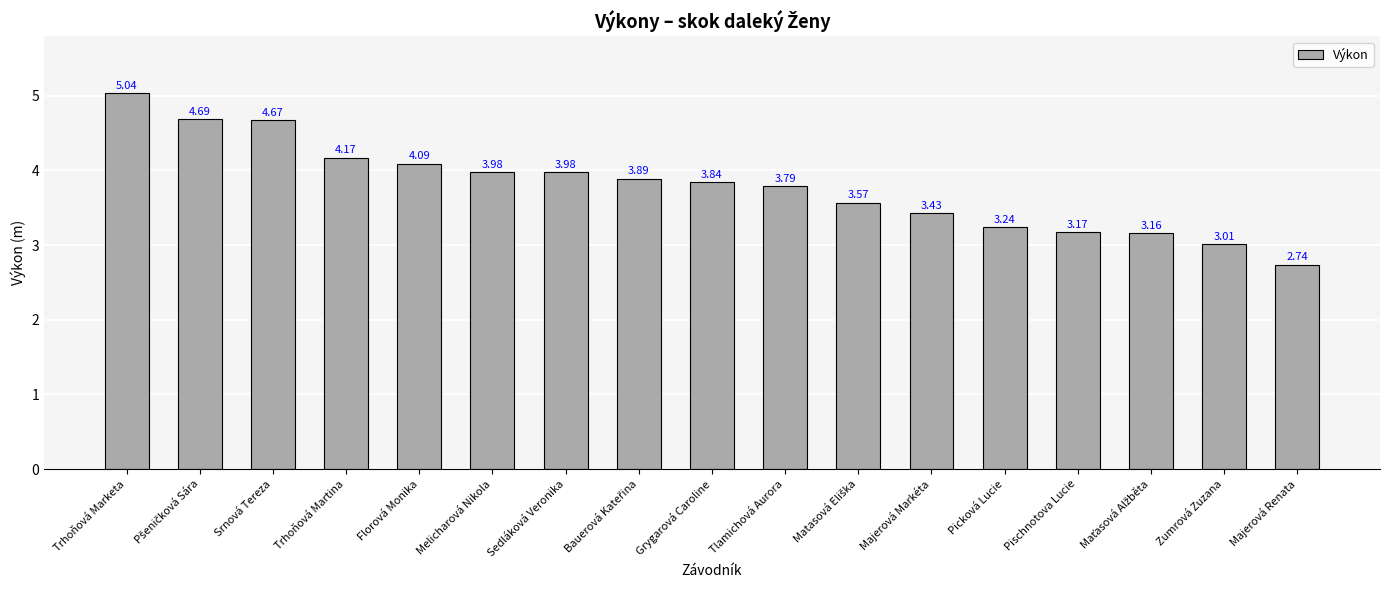

Which category has the lowest value across all series?

Majerová Renata